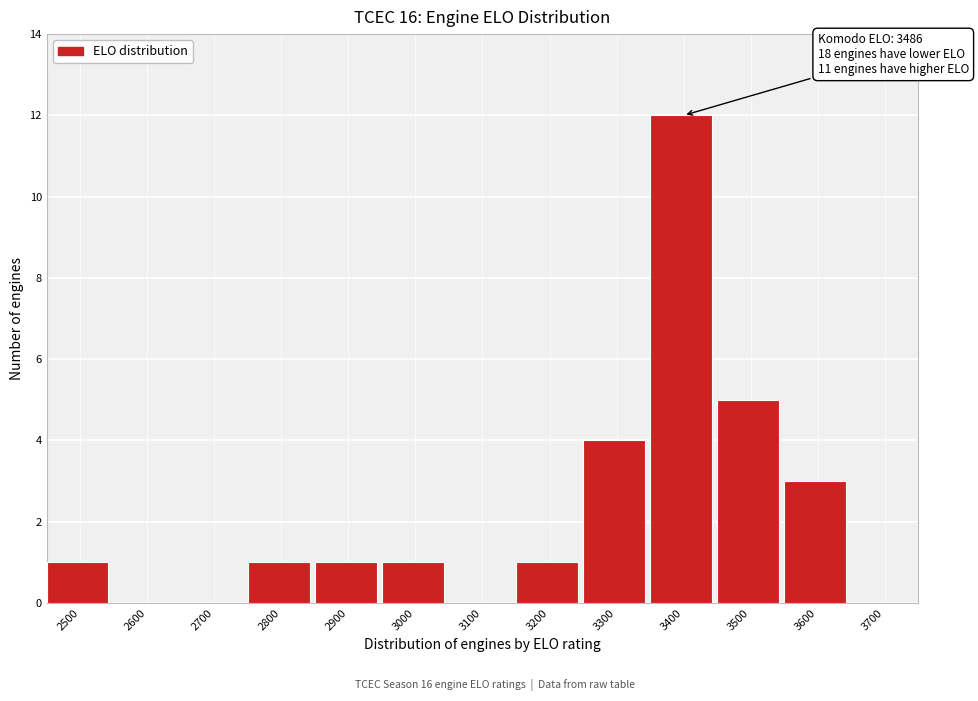

Reading left to right, extract all data points from this chart.

2500=1	2600=0	2700=0	2800=1	2900=1	3000=1	3100=0	3200=1	3300=4	3400=12	3500=5	3600=3	3700=0